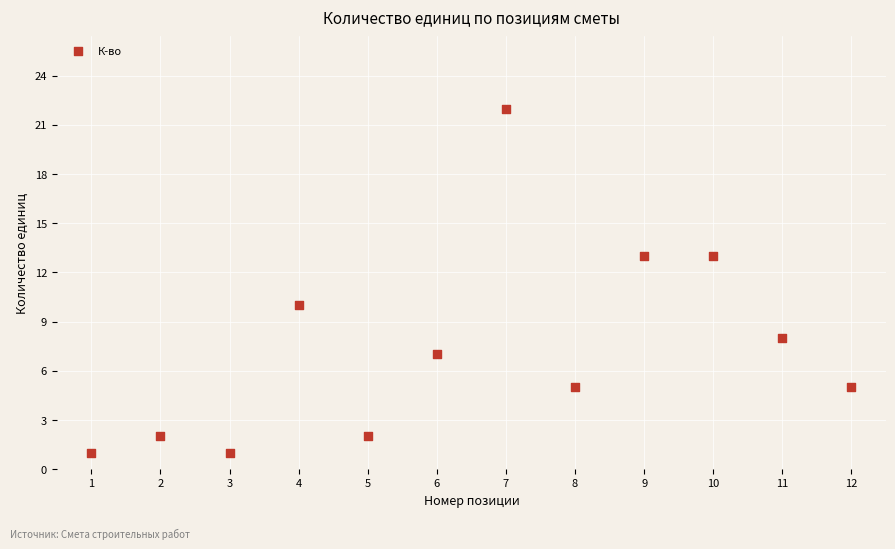

What Y value in the scatter plot is closest to 11?

10